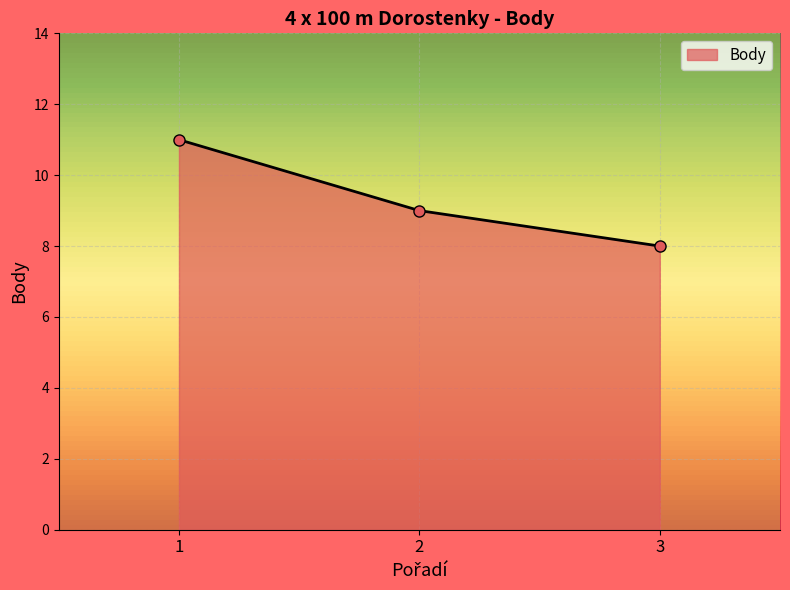

How many lines are shown in the chart?

1